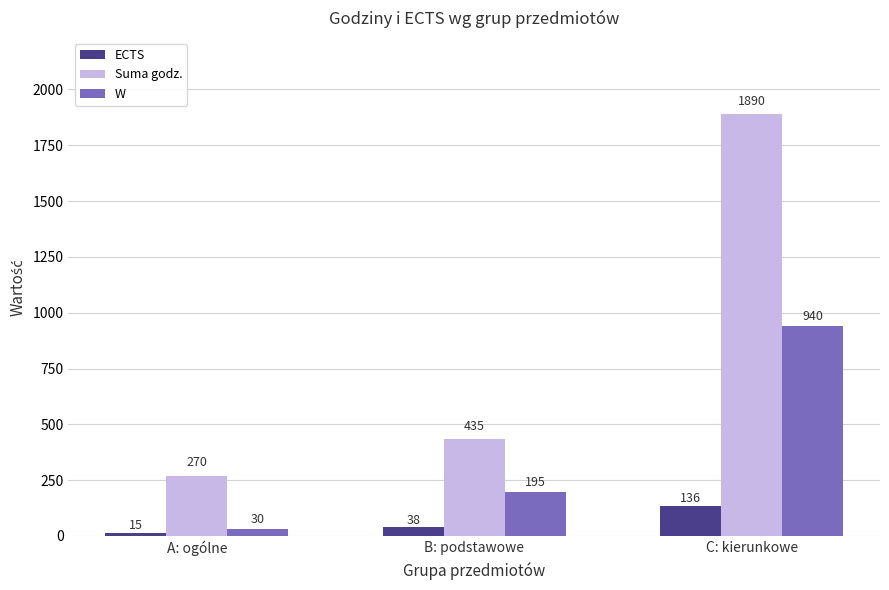

Is it true that ECTS equals 38 at B: podstawowe?

True